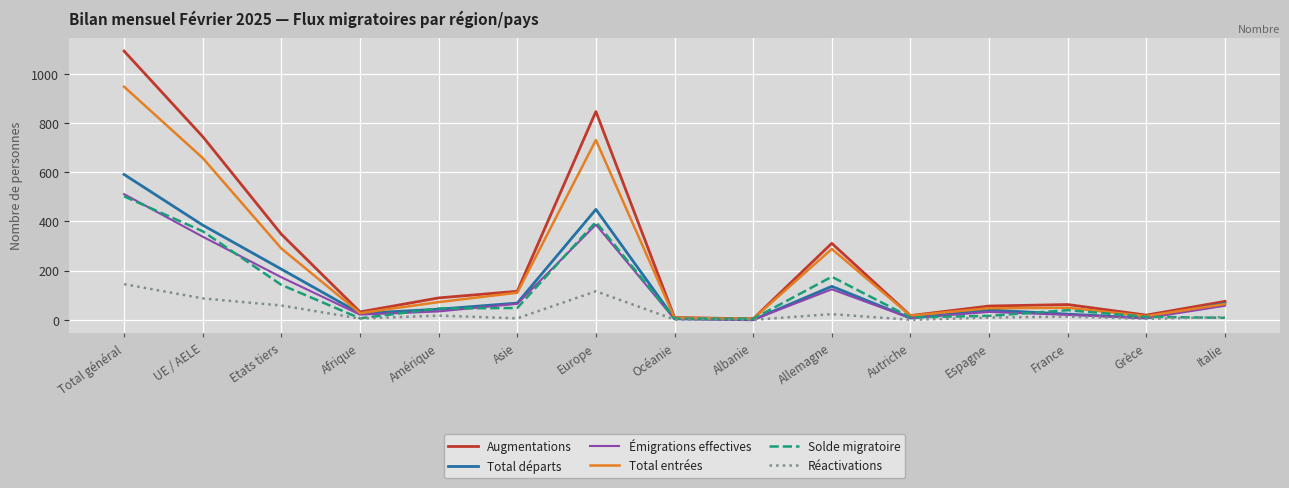

What is the total value across all series at Grèce?

64